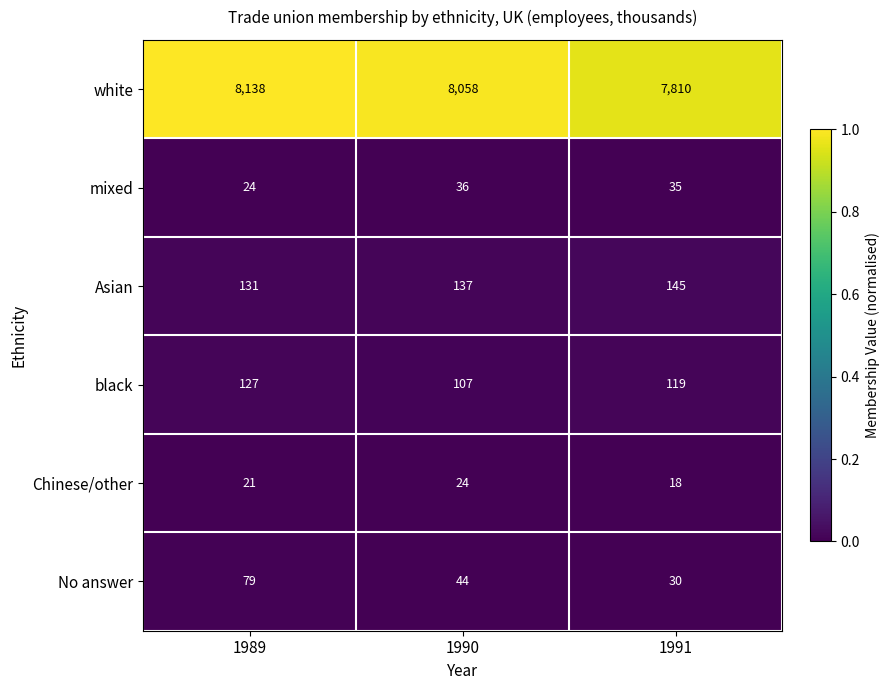

Rank the series by their maximum value, from lowest to highest.

Chinese/other, mixed, No answer, black, Asian, white